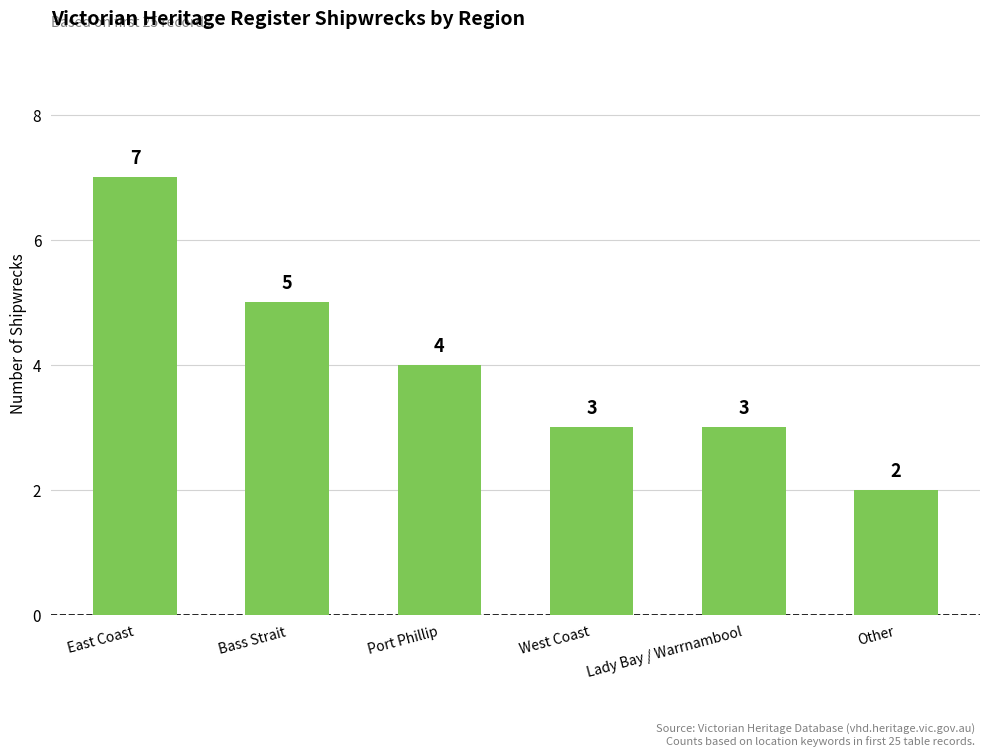

Approximately how many times larger is the value at East Coast compared to Lady Bay / Warrnambool?

2.3